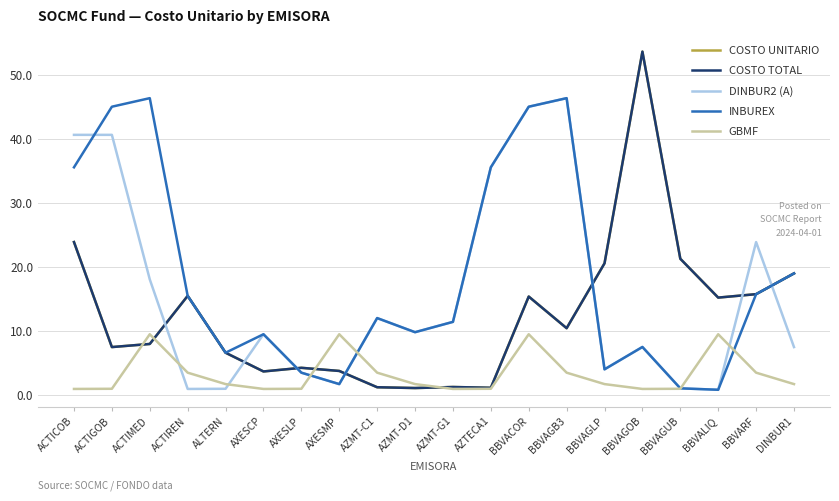

Is this an area chart (filled region under the line)?

No